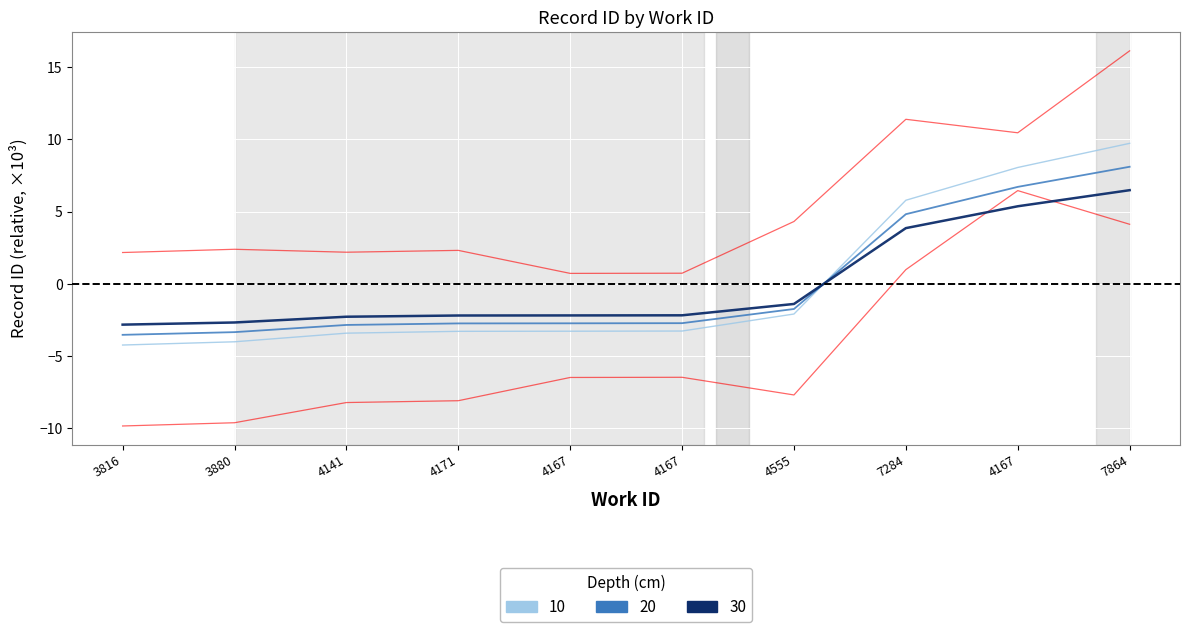

What is the minimum value shown in the chart?

-4.2